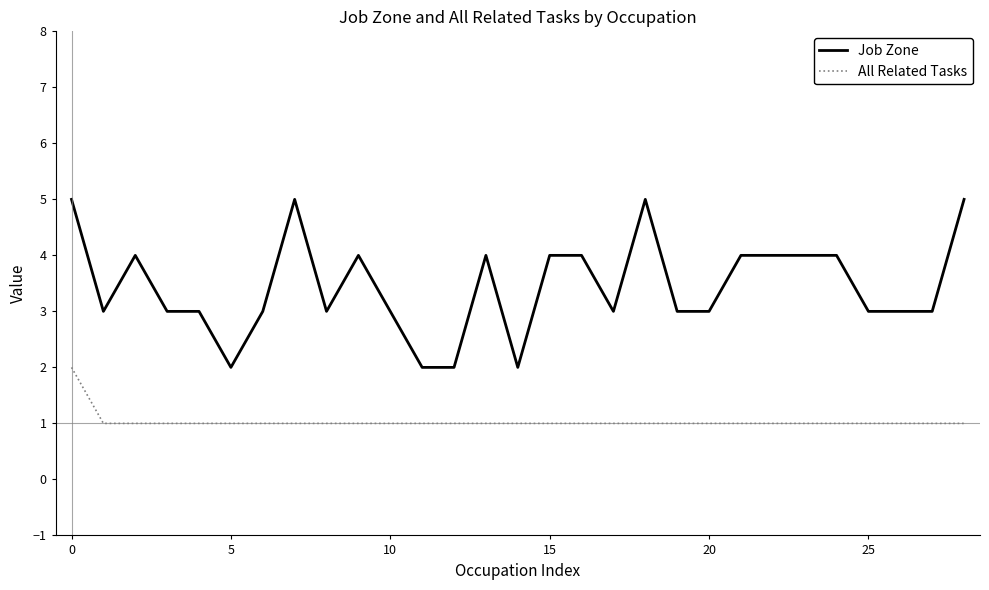

What is the difference between the maximum and minimum values in the Job Zone series?

3